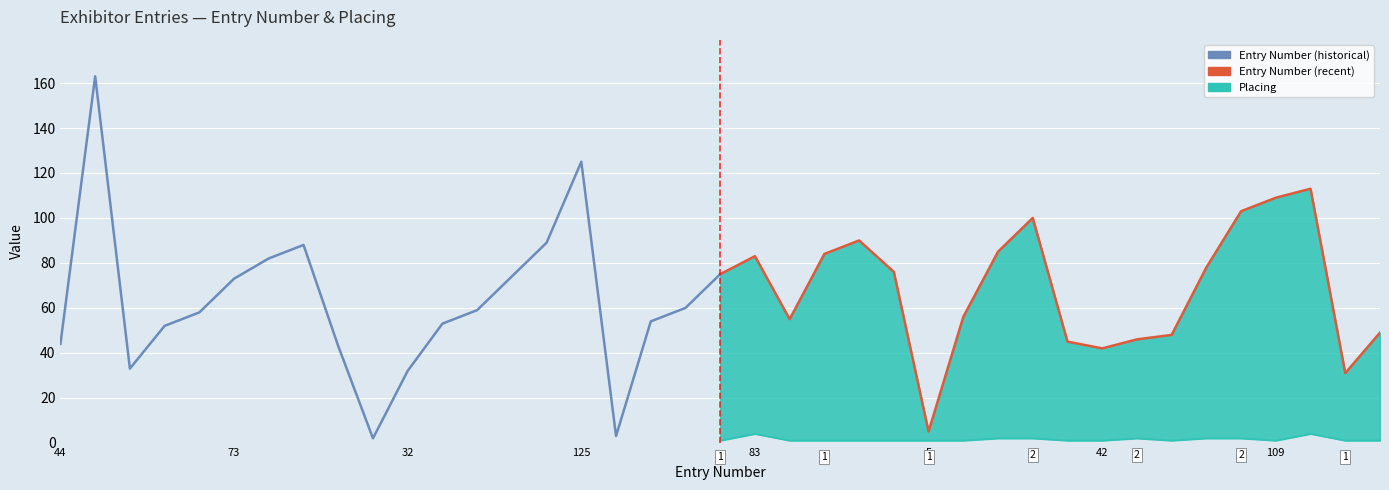

List the series in order of their overall mean, lowest first.

Placing, Entry Number